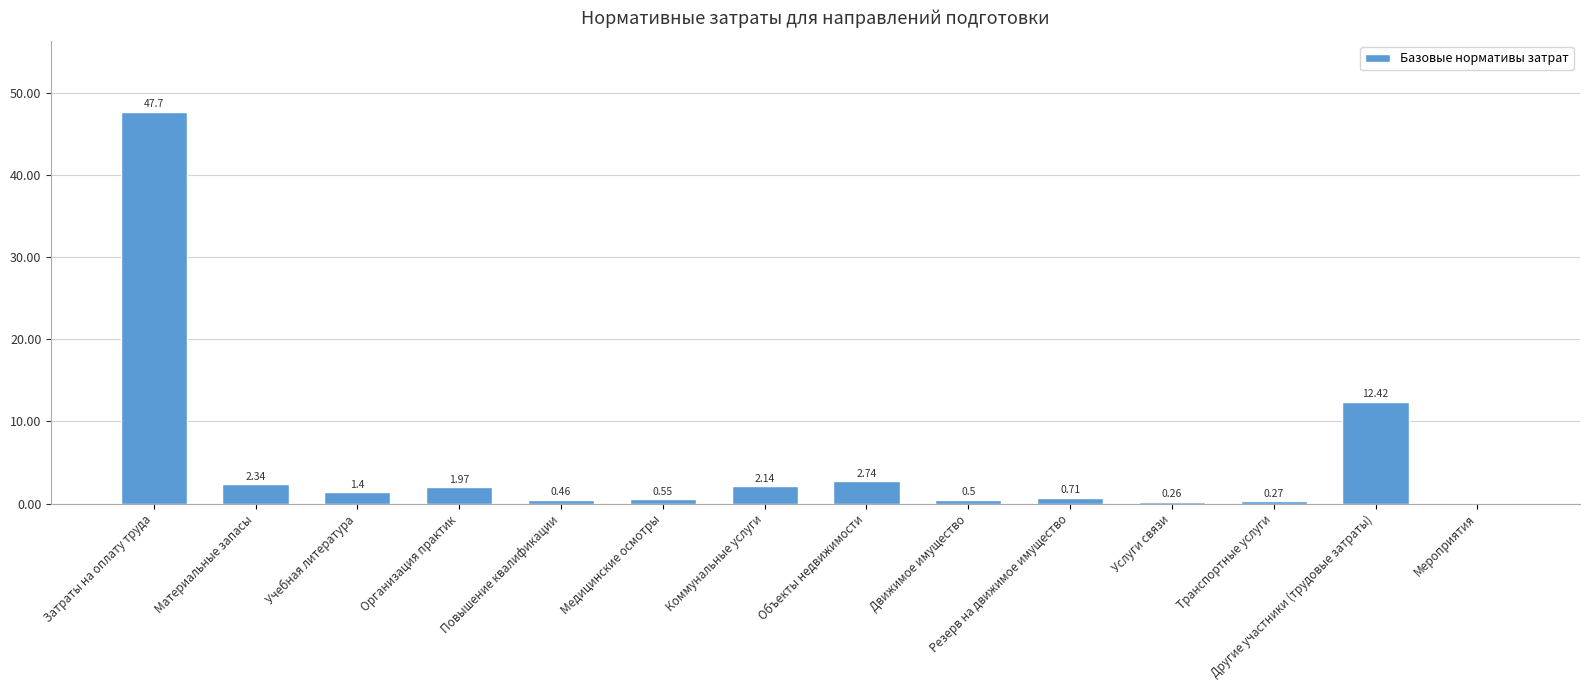

Where is the data nearest to the value 23?

Другие участники (трудовые затраты)